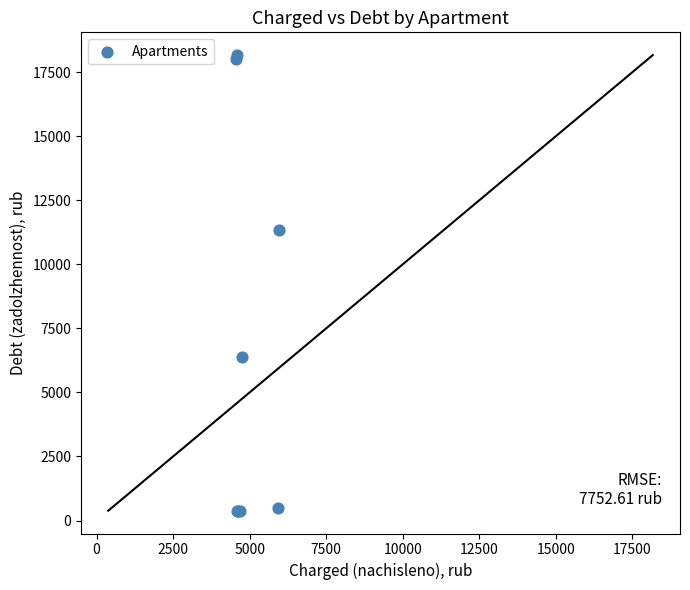

What Y value in the scatter plot is closest to 9274?

11324.4